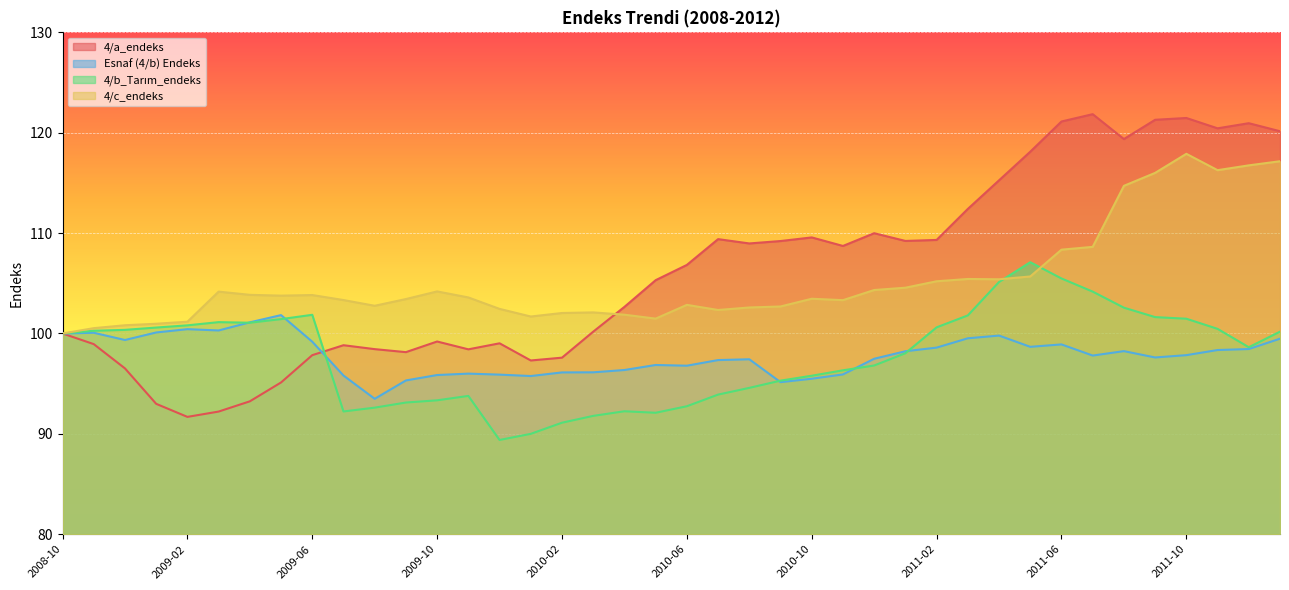

At which category does Esnaf (4/b) Endeks reach its first local peak?

2008-11